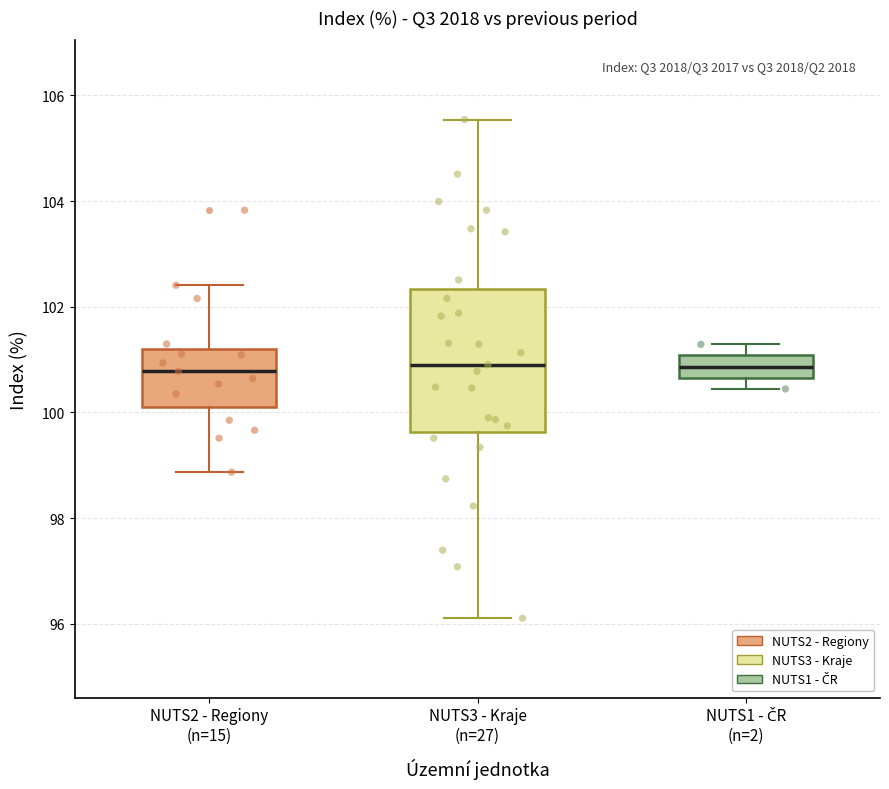

Reading left to right, read every box against the y-axis: the position of its median line, the range the box covers, and the ends of its whiskers. The values are not printed on the chart, so give them approximately, as read against the axis.

NUTS2 - Regiony (n=15): median 100.8, box 100.0 to 101.2, whiskers 98.8 to 102.4
NUTS3 - Kraje (n=27): median 101.0, box 99.6 to 102.4, whiskers 96.2 to 105.6
NUTS1 - ČR (n=2): median 100.8, box 100.6 to 101.0, whiskers 100.4 to 101.2